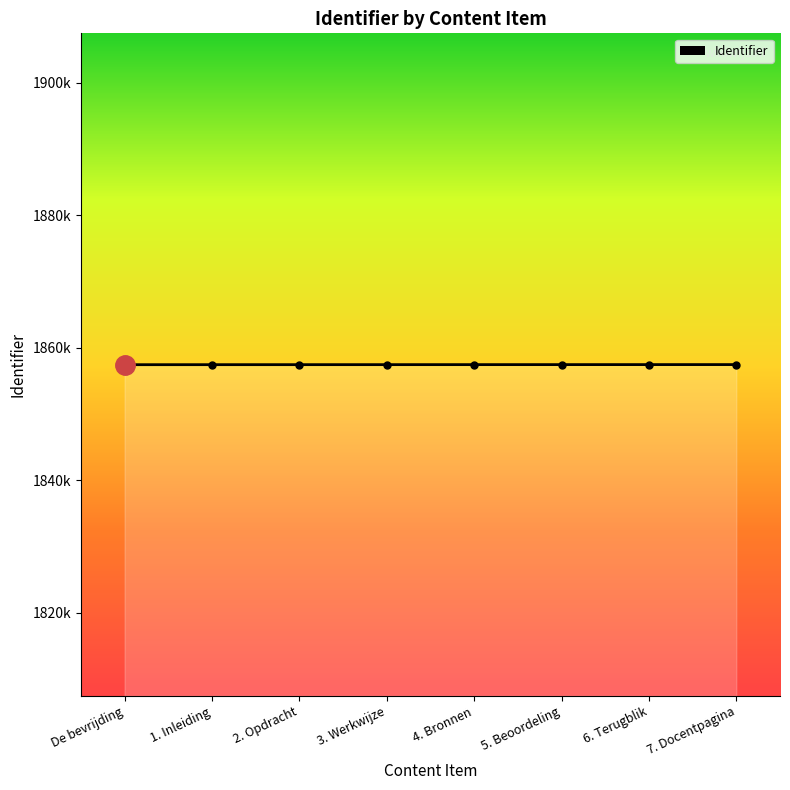

What is the sum of the values at 3. Werkwijze and De bevrijding?

3714889